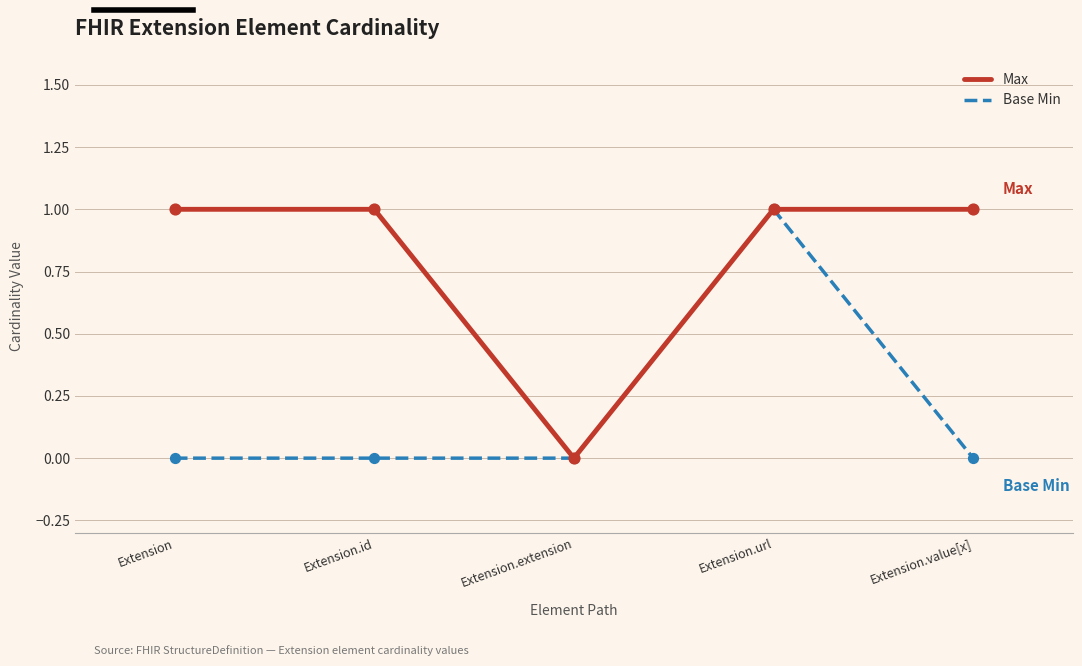

Which series has the largest total across all categories?

Max